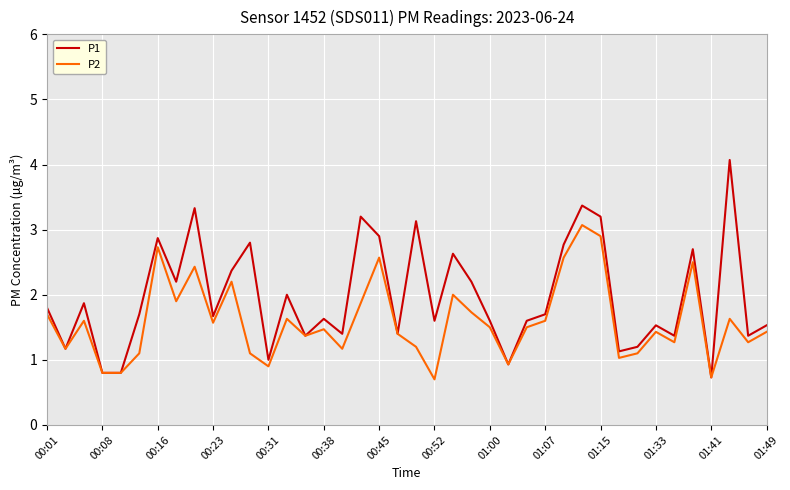

Rank the series by their maximum value, from highest to lowest.

P1, P2